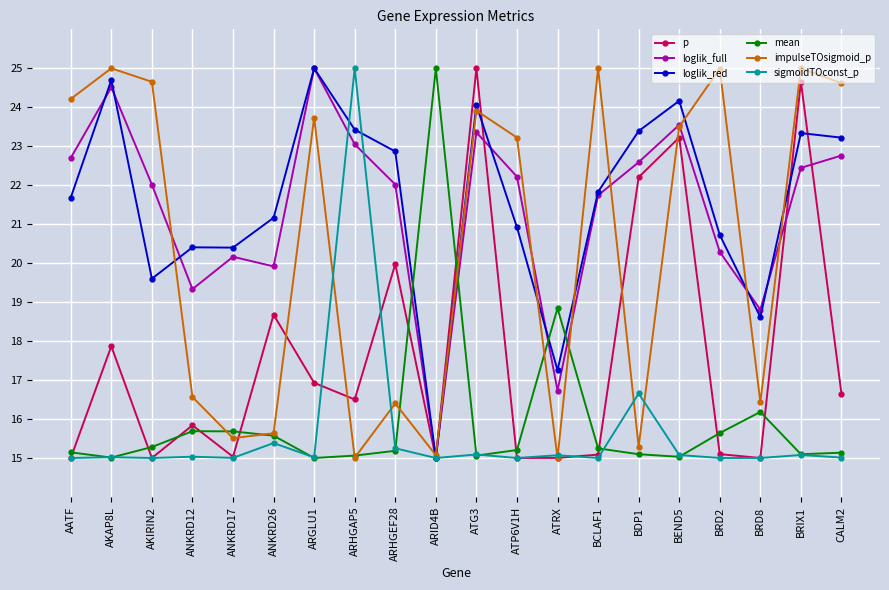

What is the maximum value shown in the chart?

25.0